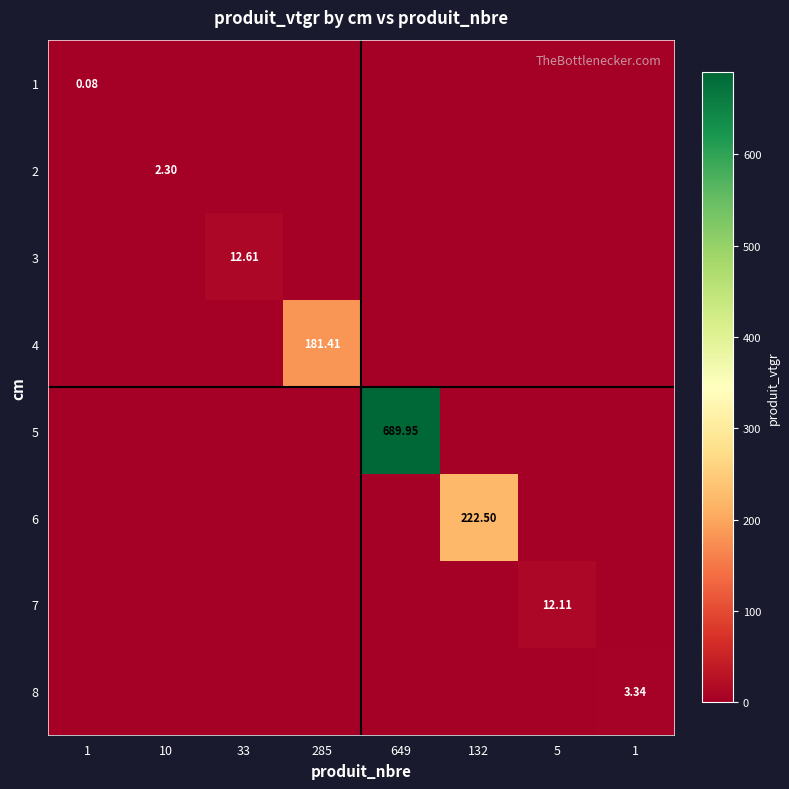

The 2 series shows 1.6 at 285. True or false?

False